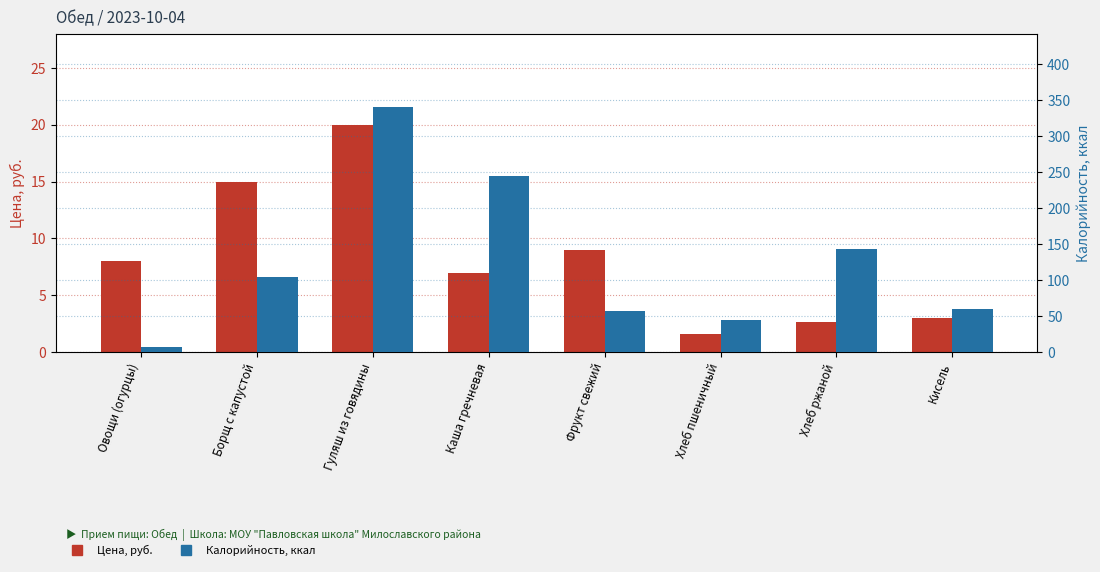

How many data points does each series have?

8